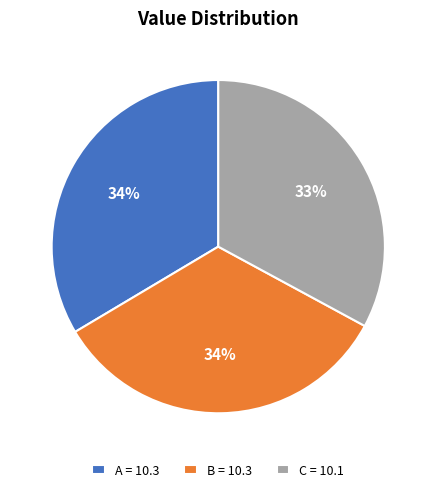

Which slice is the smallest?

C = 10.1